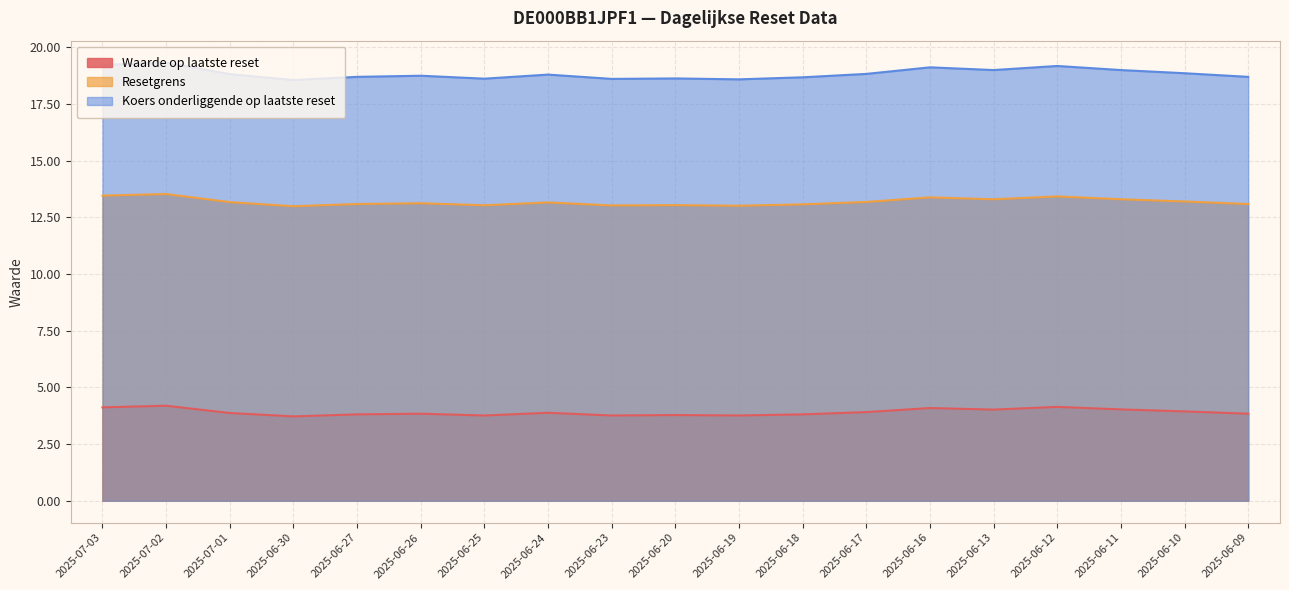

What is the difference between the highest and lowest values at 2025-06-10?

14.9